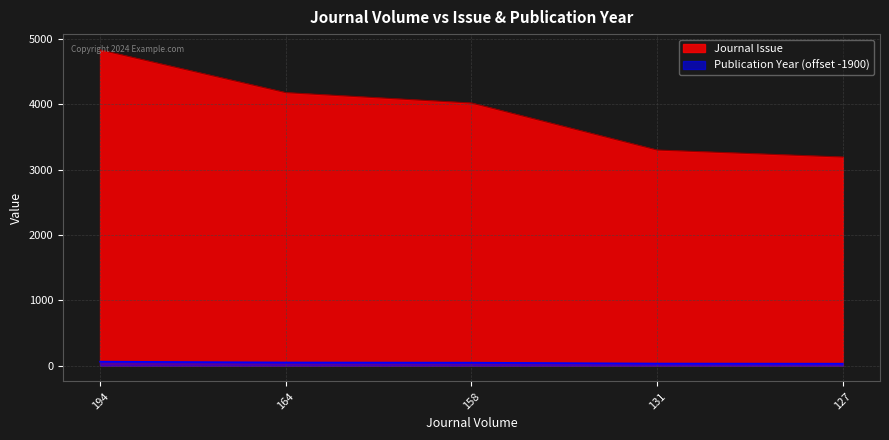

Does the chart display data point markers on the line(s)?

No